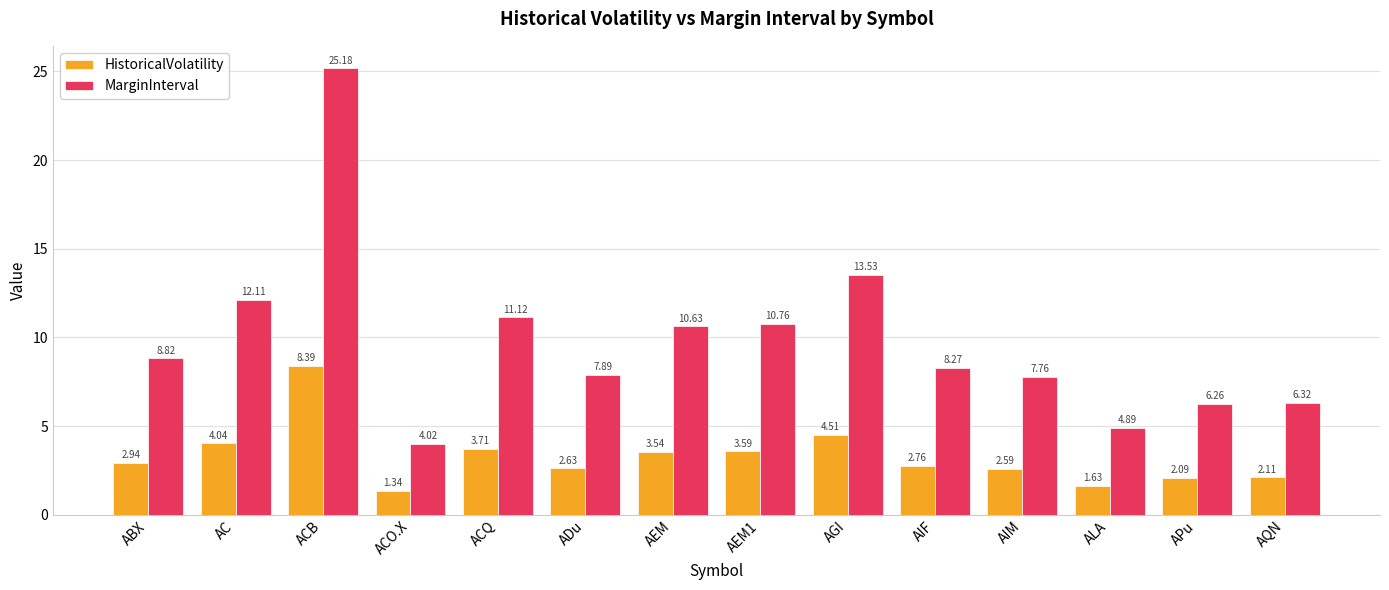

What are all the series names shown in the legend?

HistoricalVolatility, MarginInterval